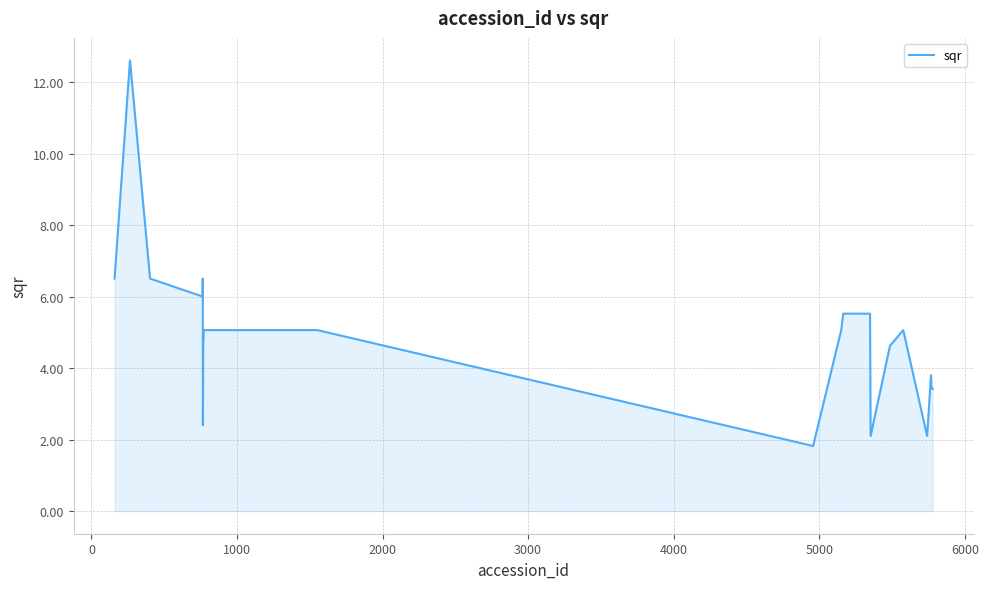

What is the minimum value shown in the chart?

1.8